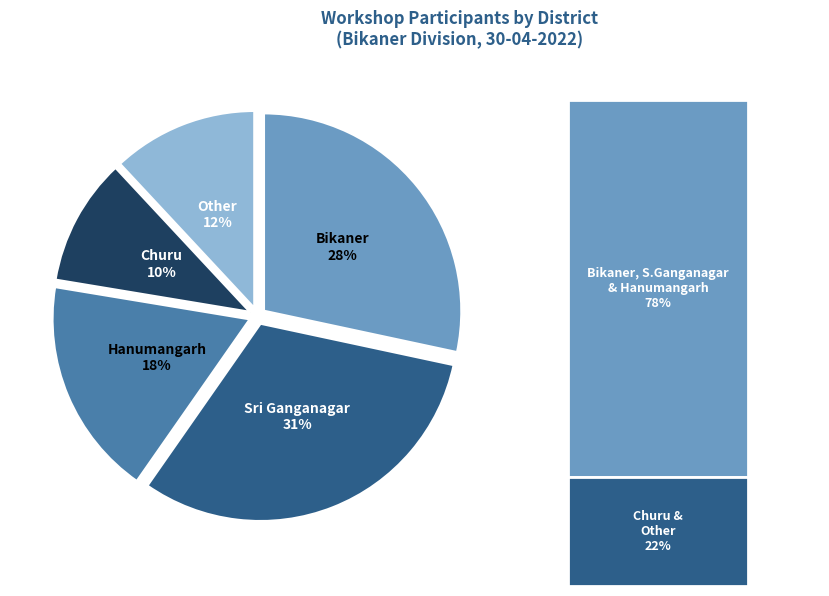

True or false: Churu accounts for 10% of the total.

True